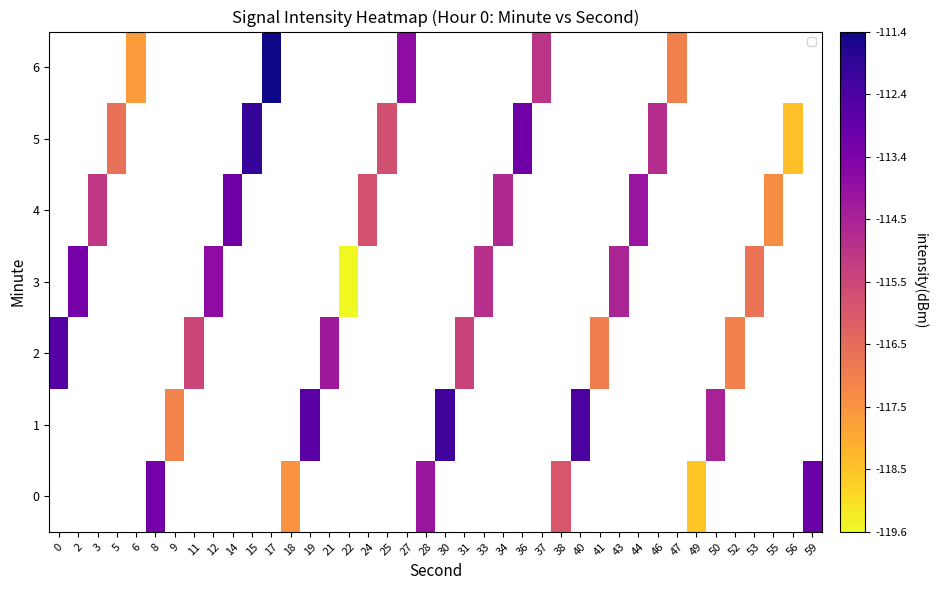

Which label corresponds to the largest value in the chart?

17